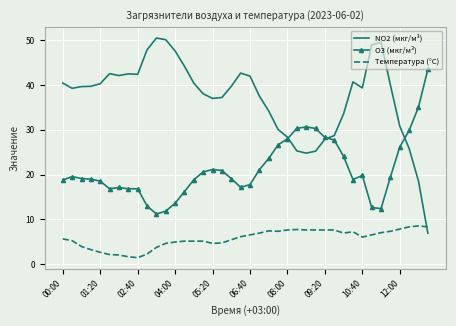

List the series in order of their peak value, lowest first.

Температура (°C), O3 (мкг/м³), NO2 (мкг/м³)